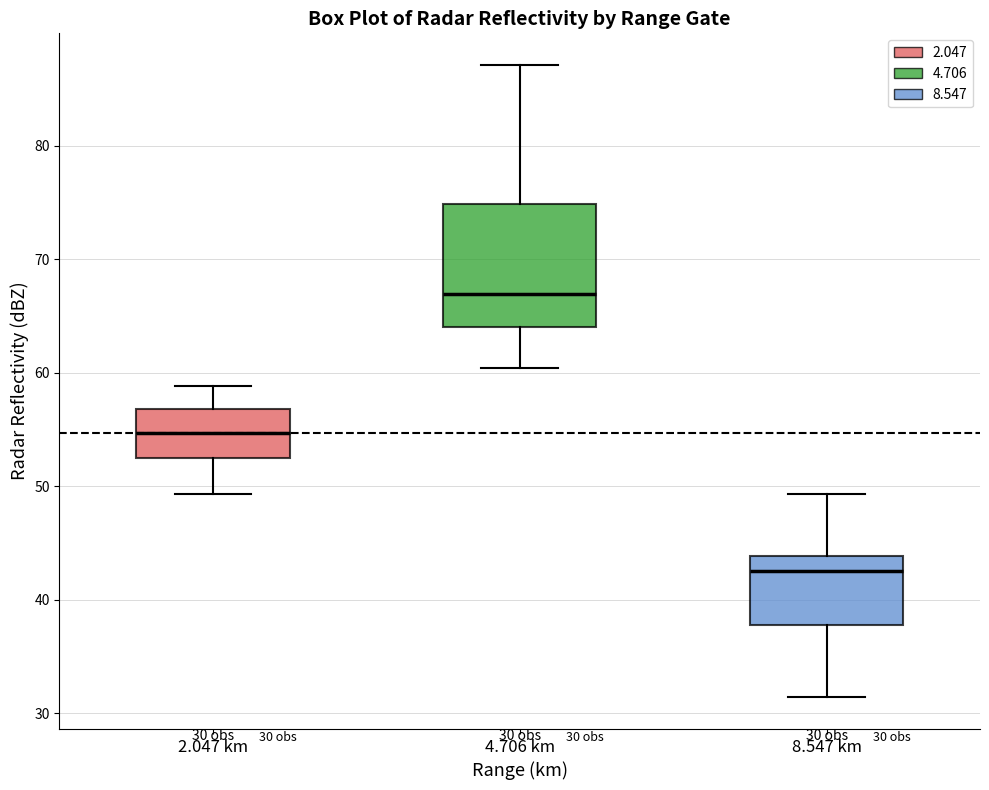

Which box is the tallest, from its lower edge to its upper edge?

4.706 km